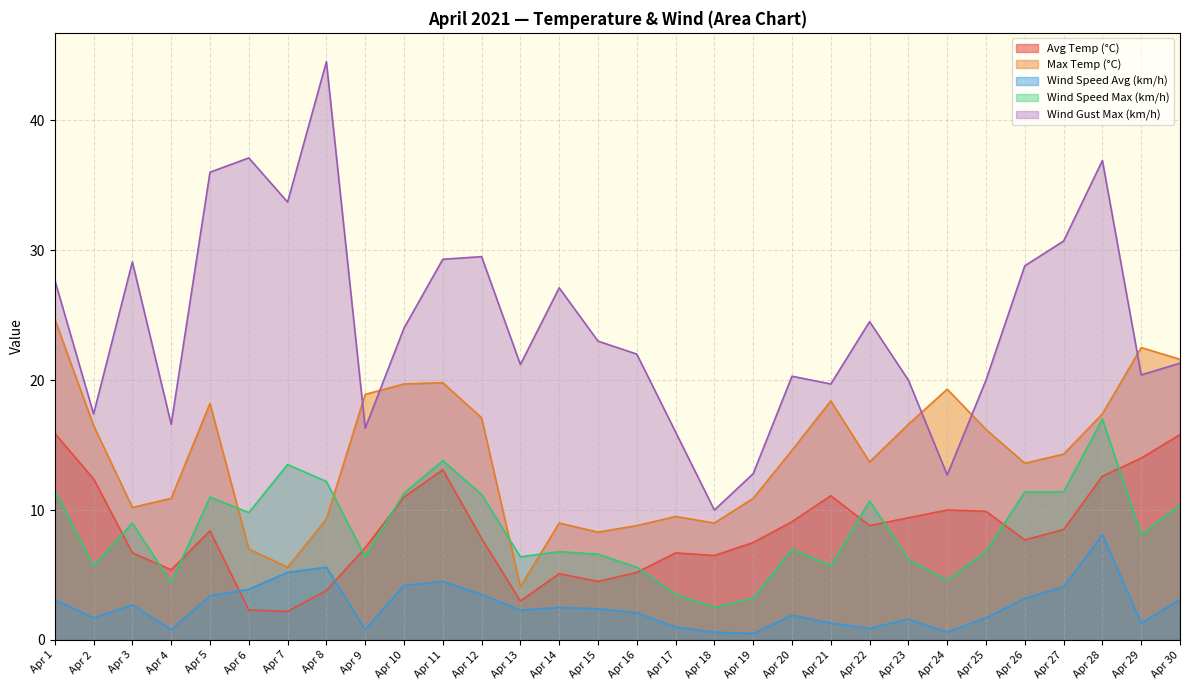

What is the difference between the maximum and minimum values in the Avg Temp (°C) series?

13.7